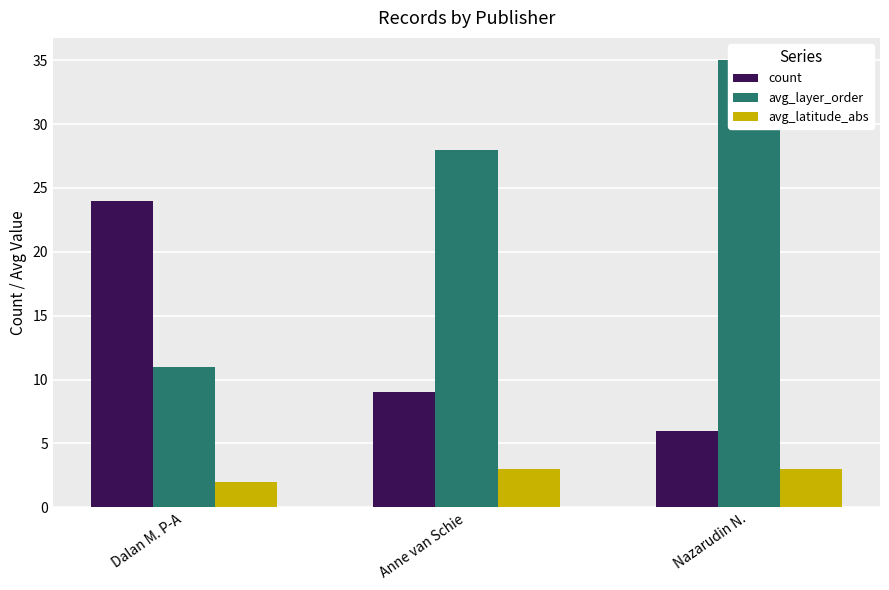

Is it true that avg_latitude_abs equals 1 at Nazarudin N.?

False